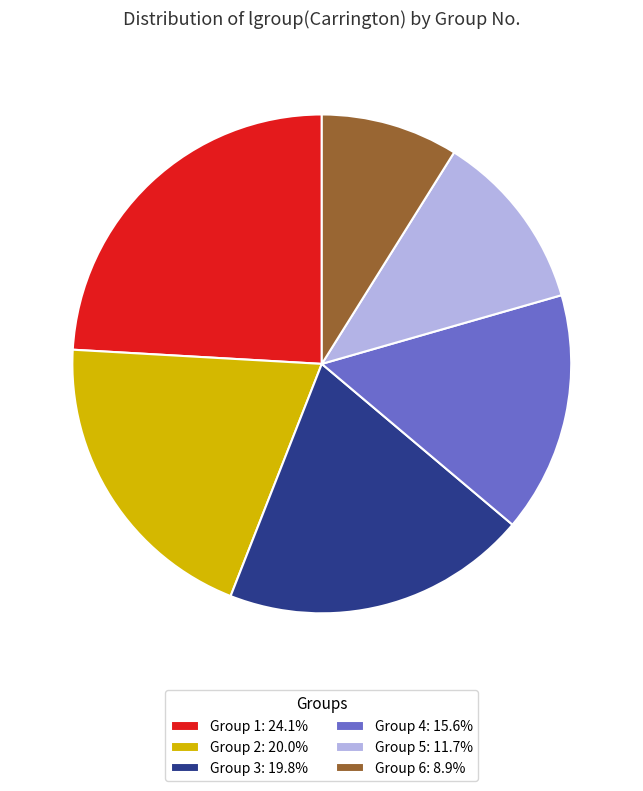

What is the ratio of the value at Group 2: 20.0% to the value at Group 1: 24.1%?

0.8